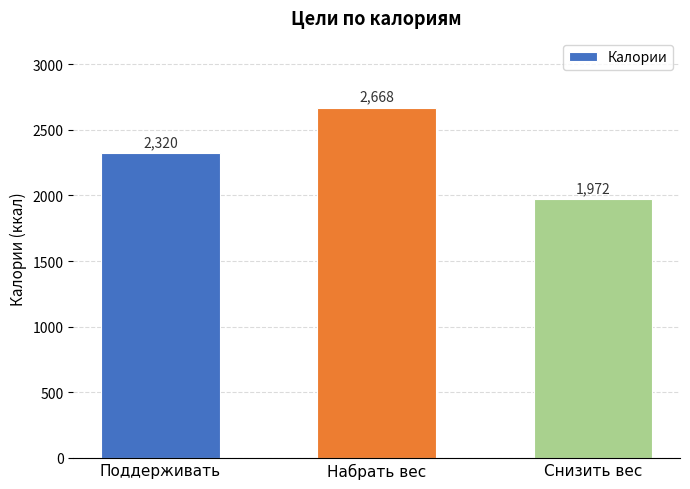

Where is the data nearest to the value 2320?

Поддерживать